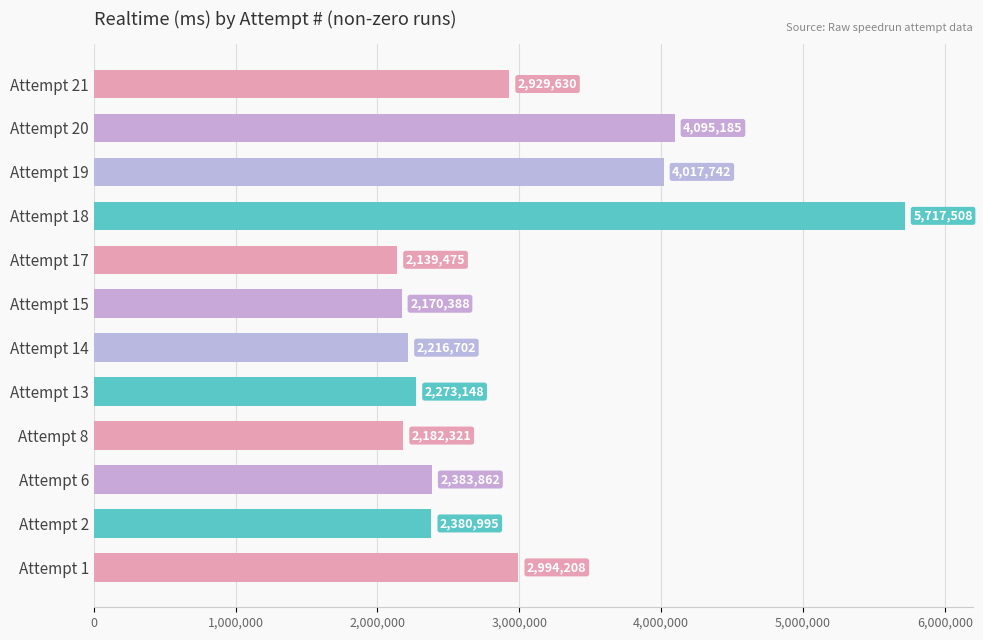

What is the value of the 2nd bar from the top?

4095185